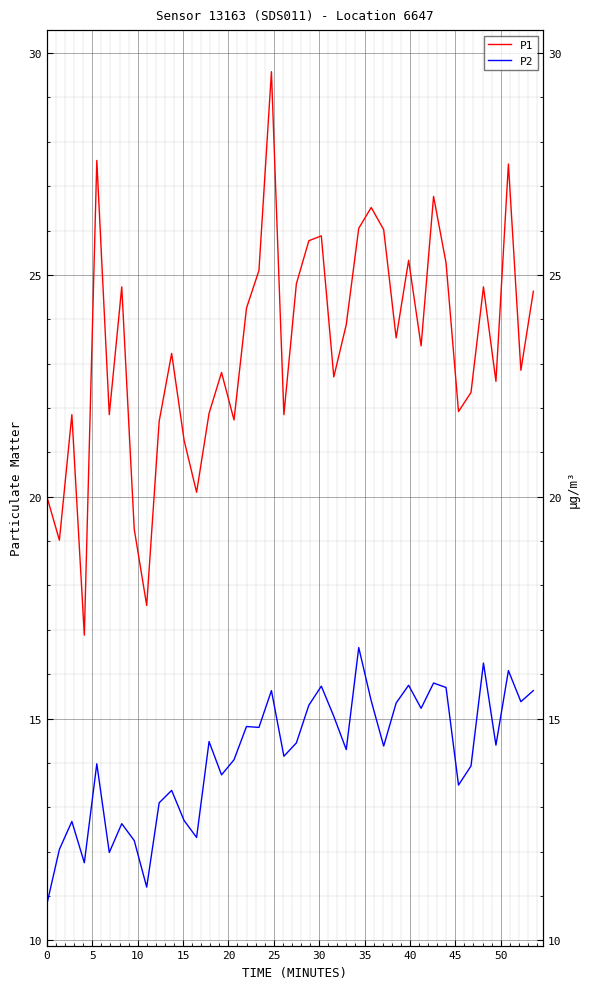

True or false: P1 and P2 intersect in this chart.

False